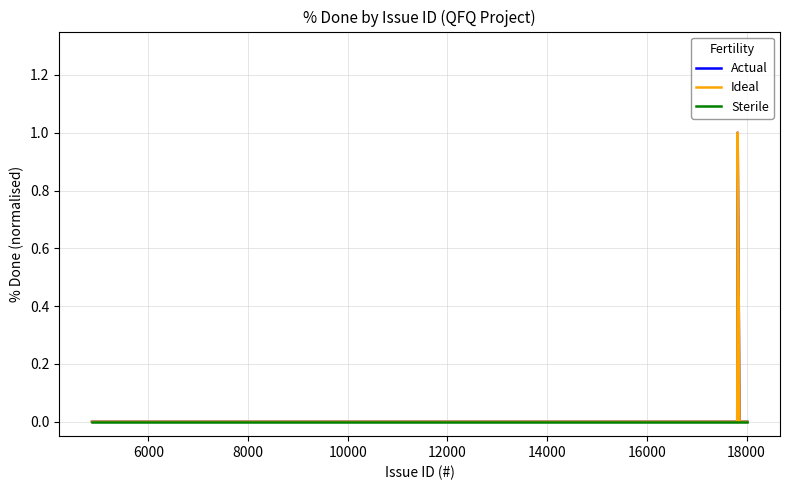

True or false: Sterile and Ideal intersect in this chart.

False